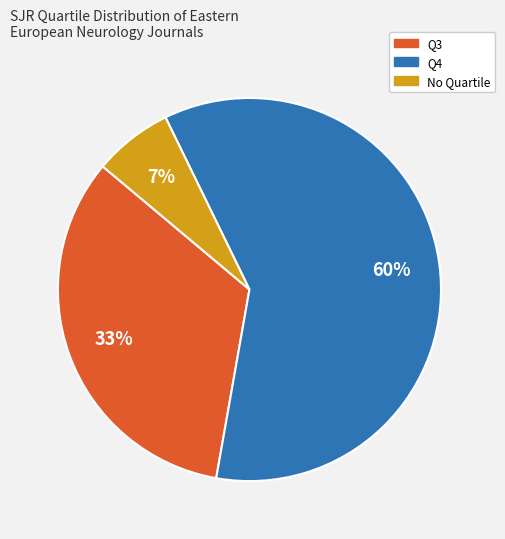

How many slices are in this pie chart?

3